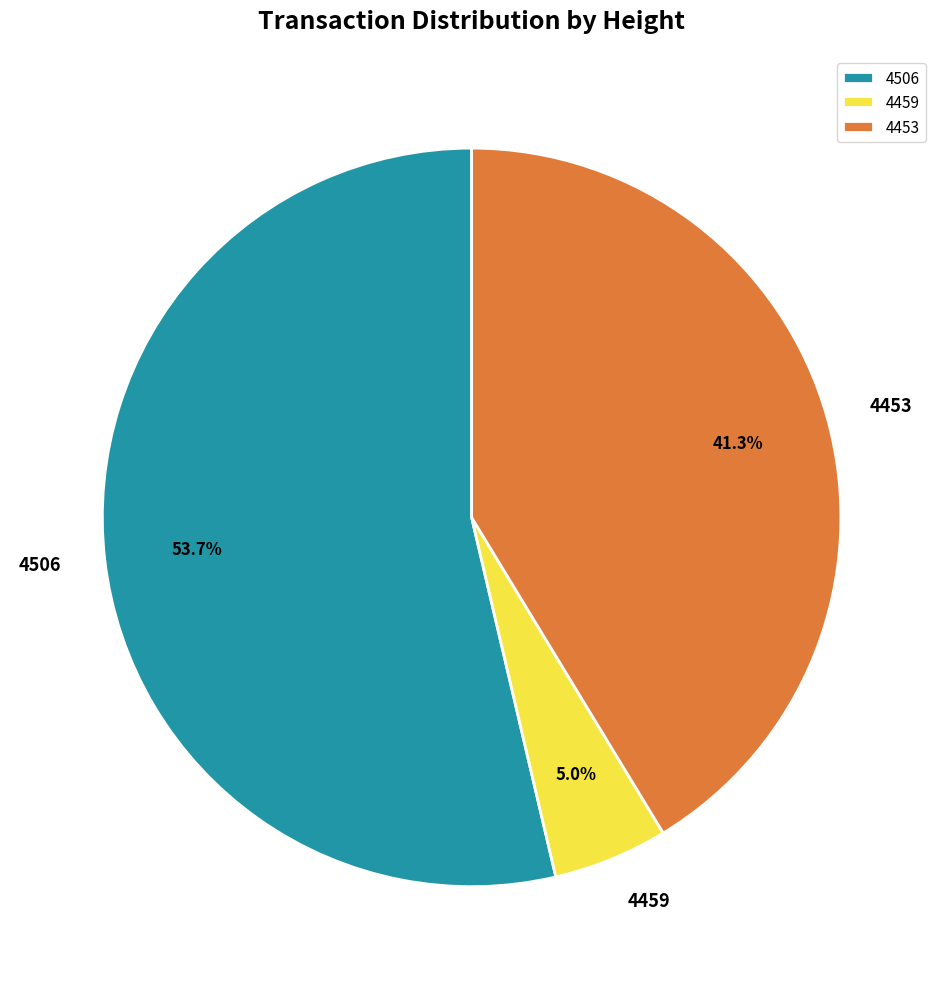

Is there a majority slice in this chart?

Yes